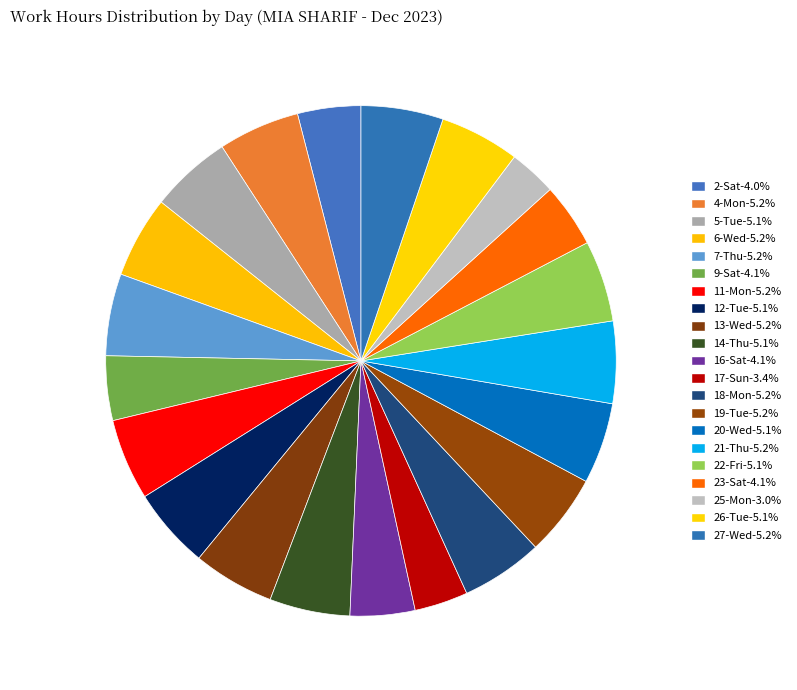

How many segments does this pie chart have?

21